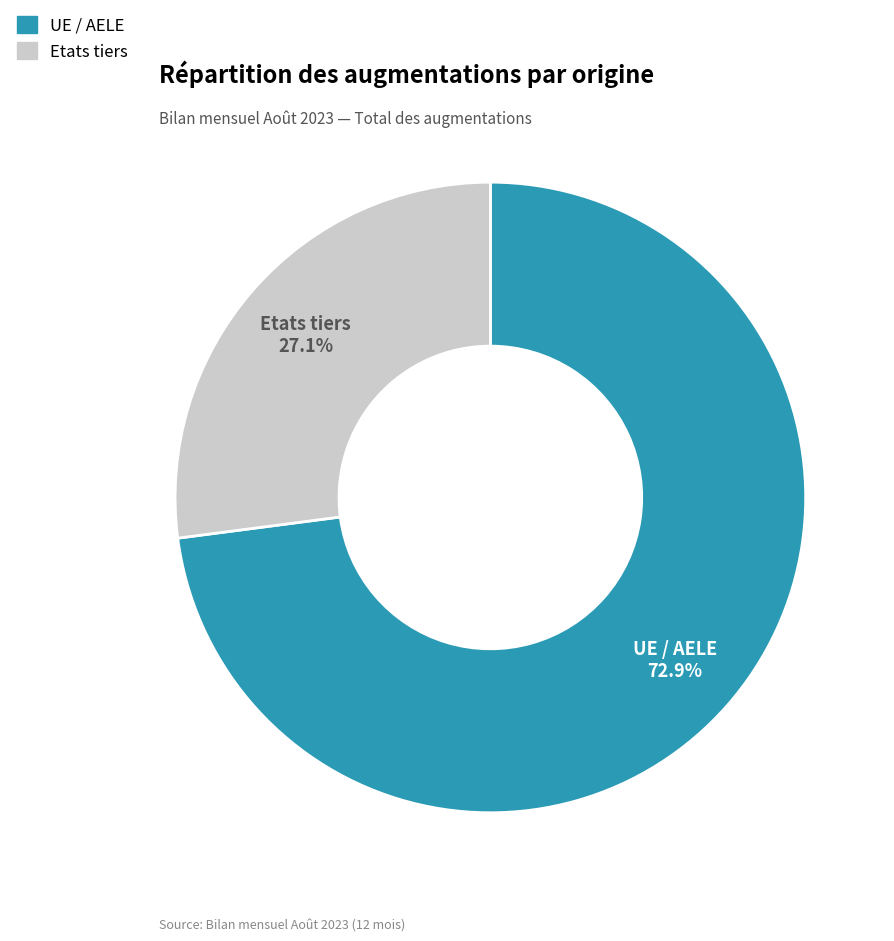

Is it true that Etats tiers is 37% of the pie?

False